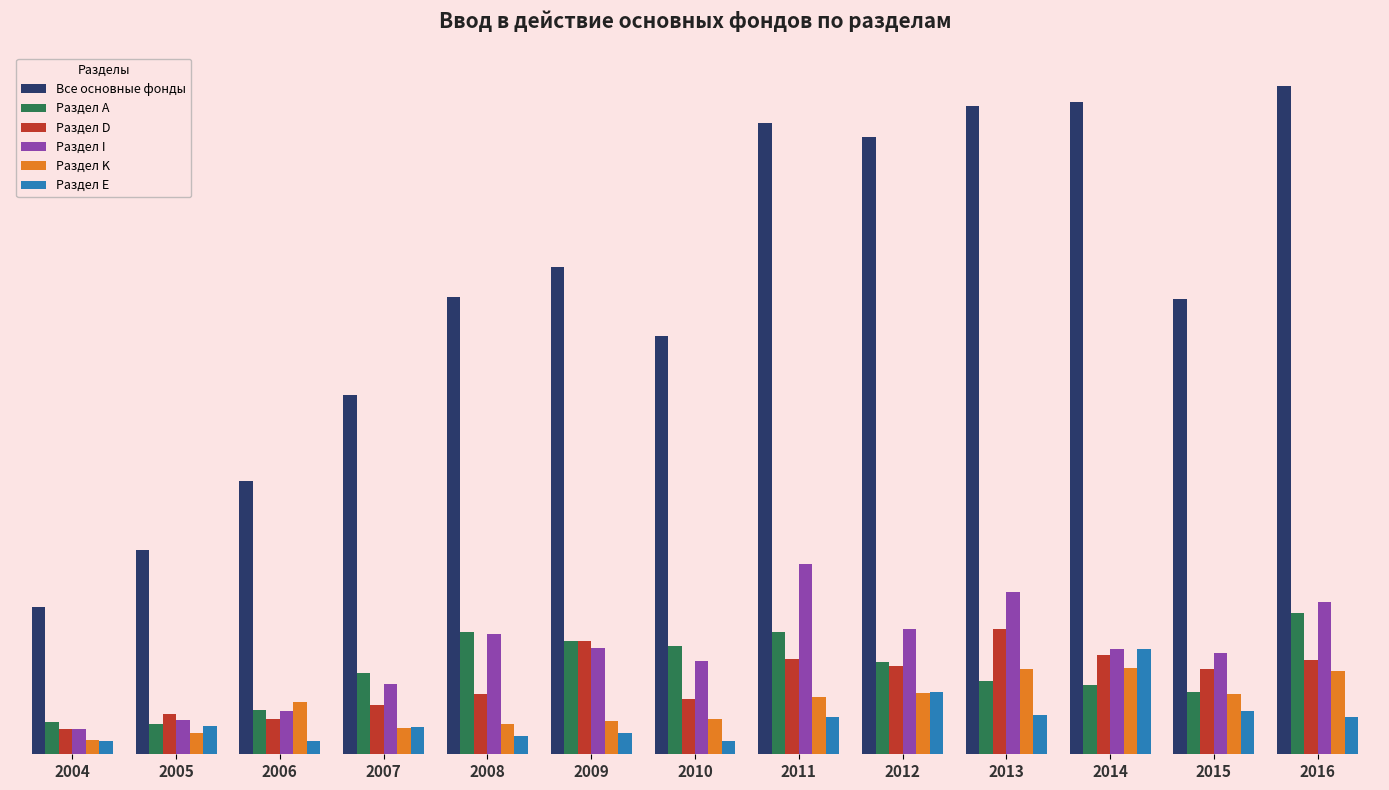

At which label is Раздел E closest to 5110?

2012